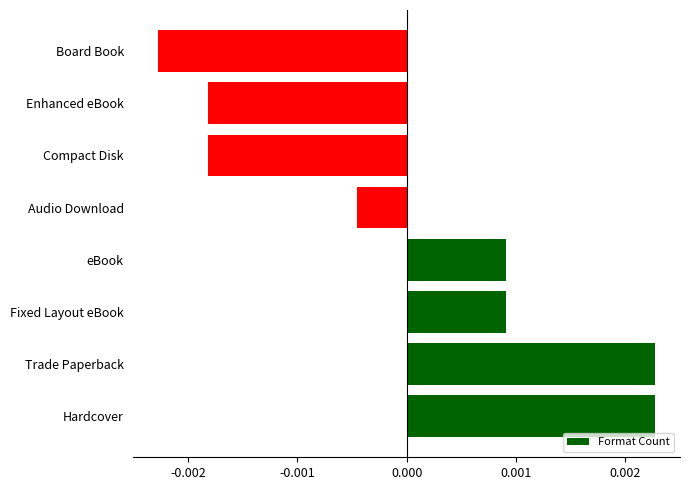

At which category does the chart reach its minimum across all series?

Board Book